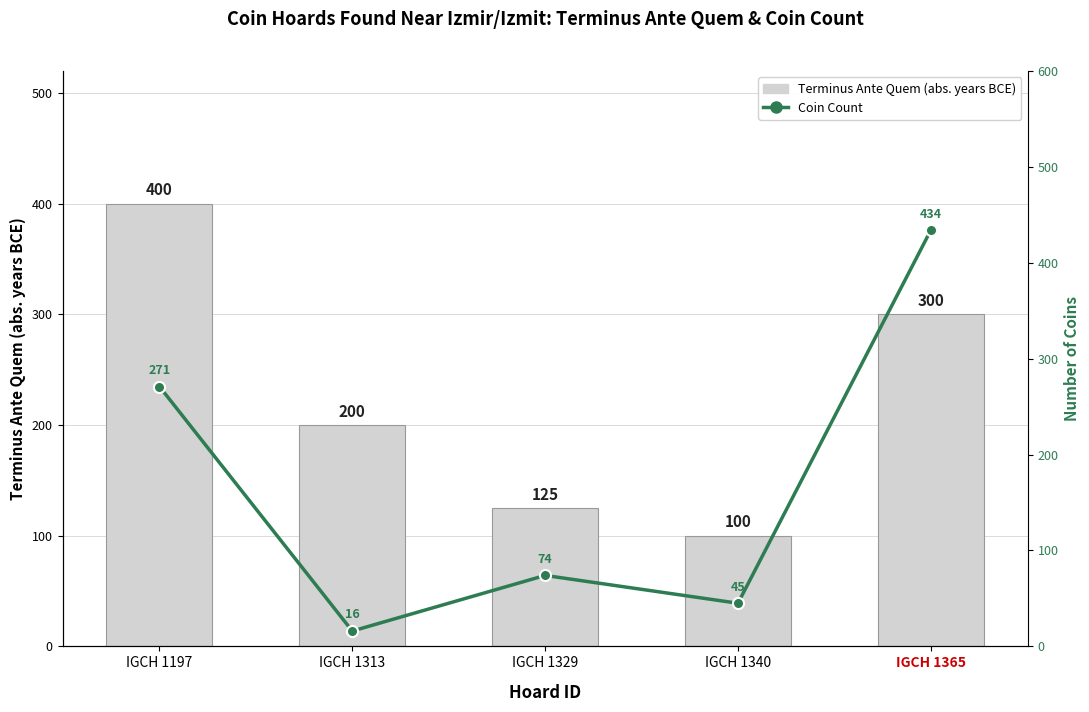

Reading left to right, list all the values displayed in this chart.

Terminus Ante Quem (abs. value): IGCH 1197=400	IGCH 1313=200	IGCH 1329=125	IGCH 1340=100	IGCH 1365=300
Coin Count: IGCH 1197=271	IGCH 1313=16	IGCH 1329=74	IGCH 1340=45	IGCH 1365=434